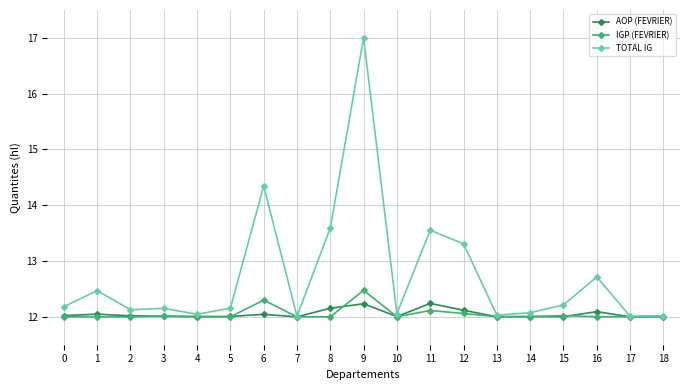

What is the total value across all series at 1?

36.5